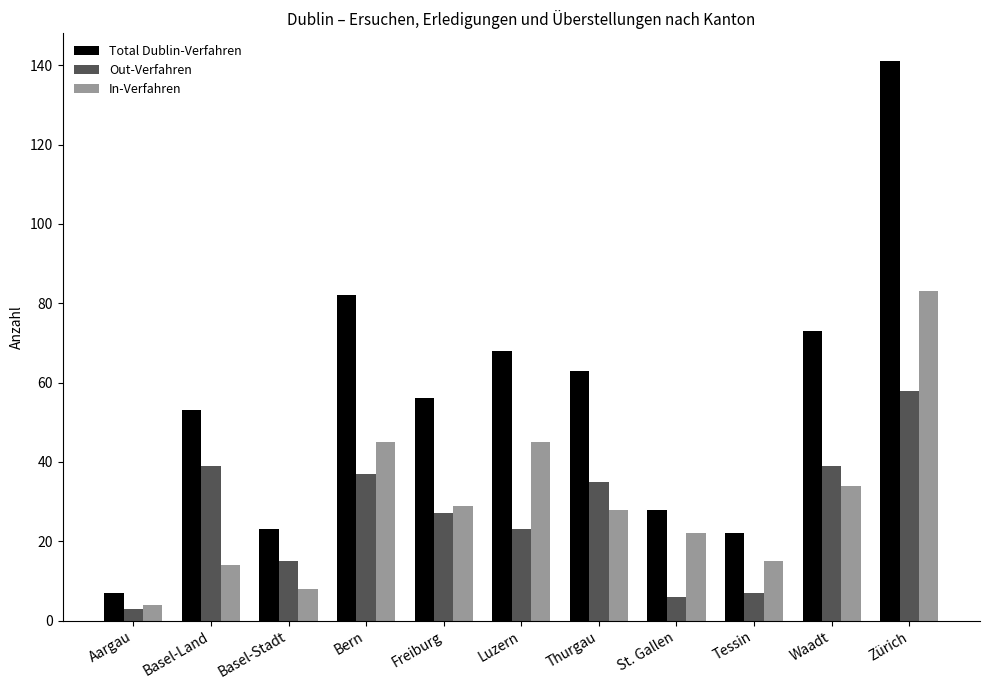

Rank the series at Thurgau from highest to lowest value.

Total Dublin-Verfahren, Out-Verfahren, In-Verfahren